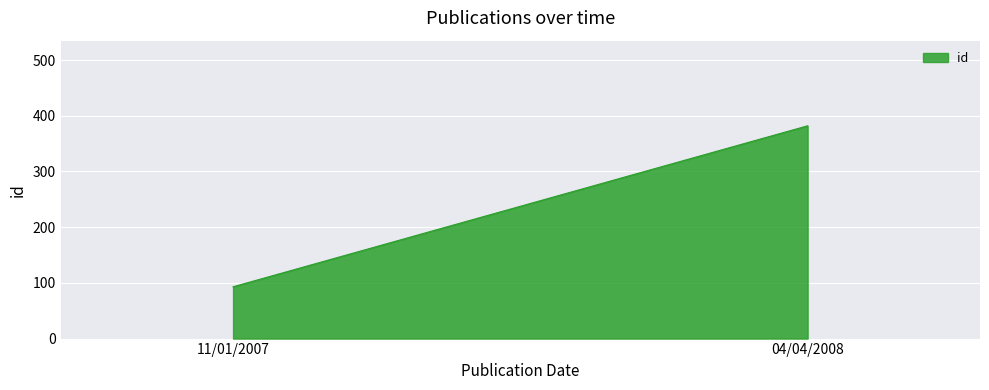

What value does the data have at 11/01/2007, to the nearest 10?

90